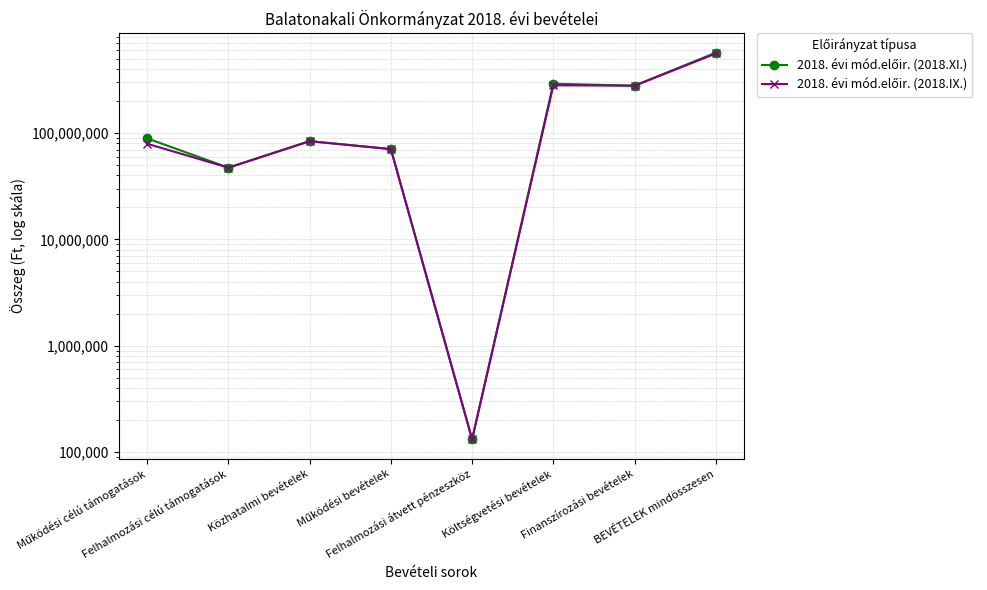

At which category does 2018. évi mód.előir. (2018.IX.) reach its first local valley?

Felhalmozási célú támogatások